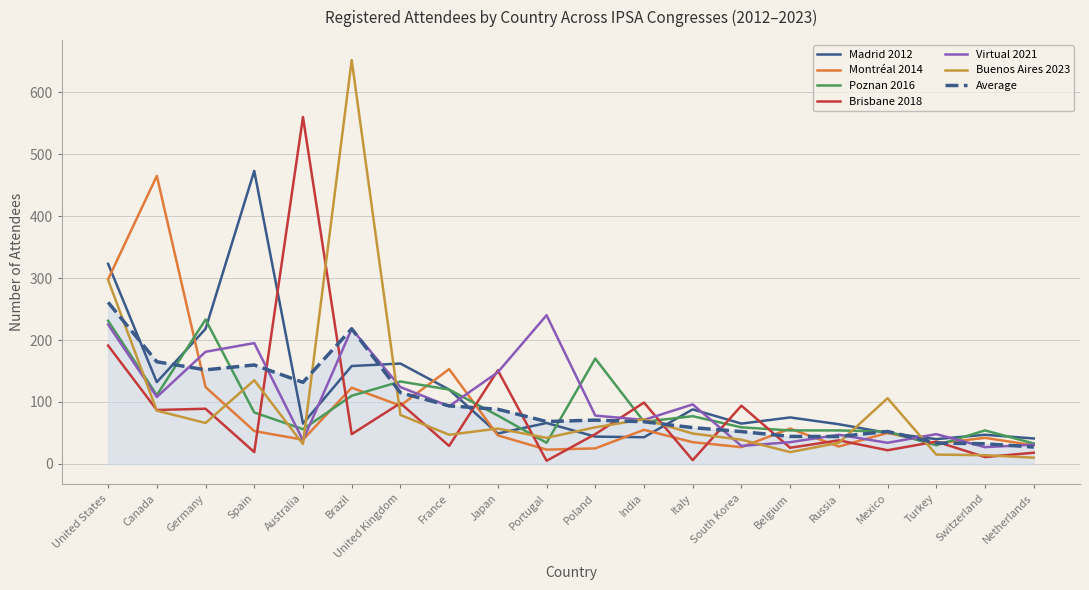

What is the smallest value displayed?

5.0